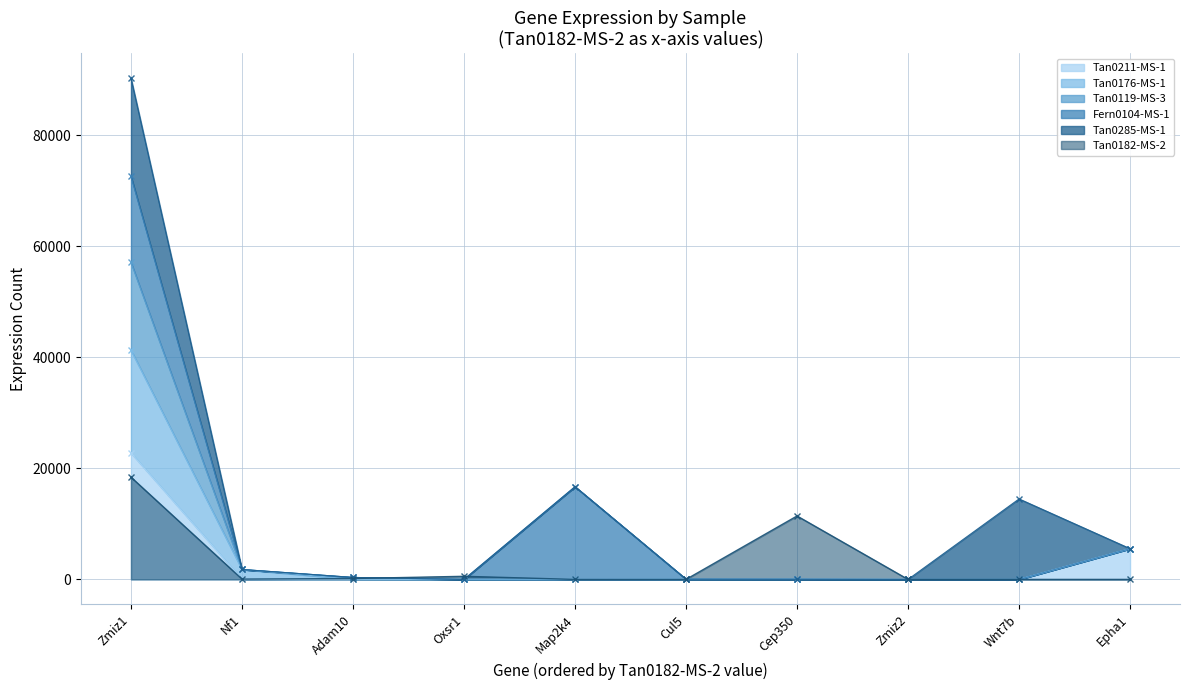

Where does the Tan0176-MS-1 series first go above 41?

Zmiz1